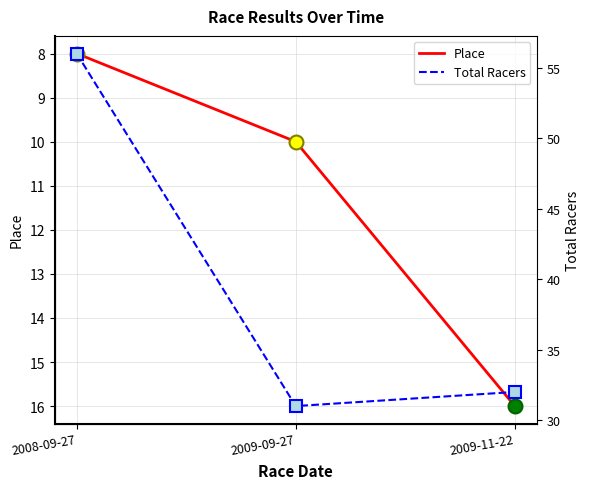

What is the smallest value displayed?

8